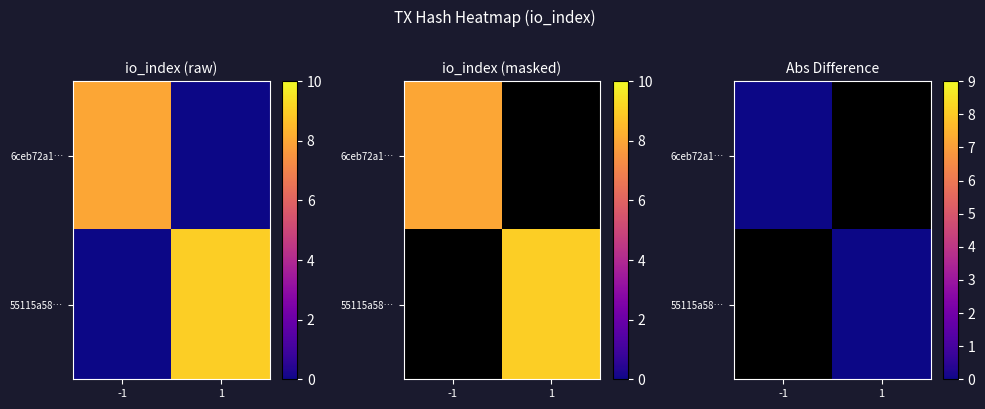

Reading left to right, extract all data points from this chart.

6ceb72a12bc4f0d93c0d6e05aae4c9e67a8fb81: -1	8
55115a58ebb0c43a19d16c0aada24653c777c8b: 1	9